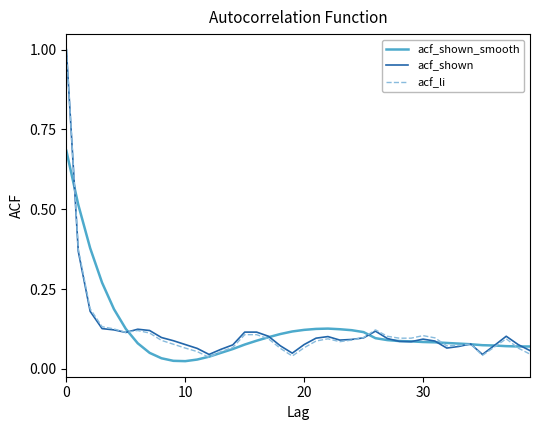

What is the maximum value for acf_shown?

1.0